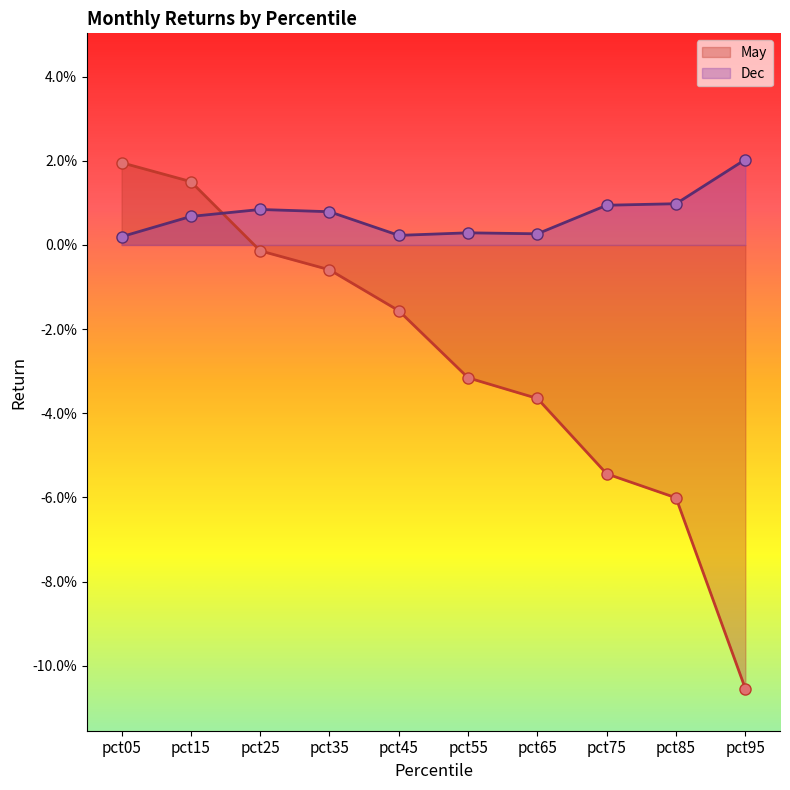

Count the number of categories in the chart.

10